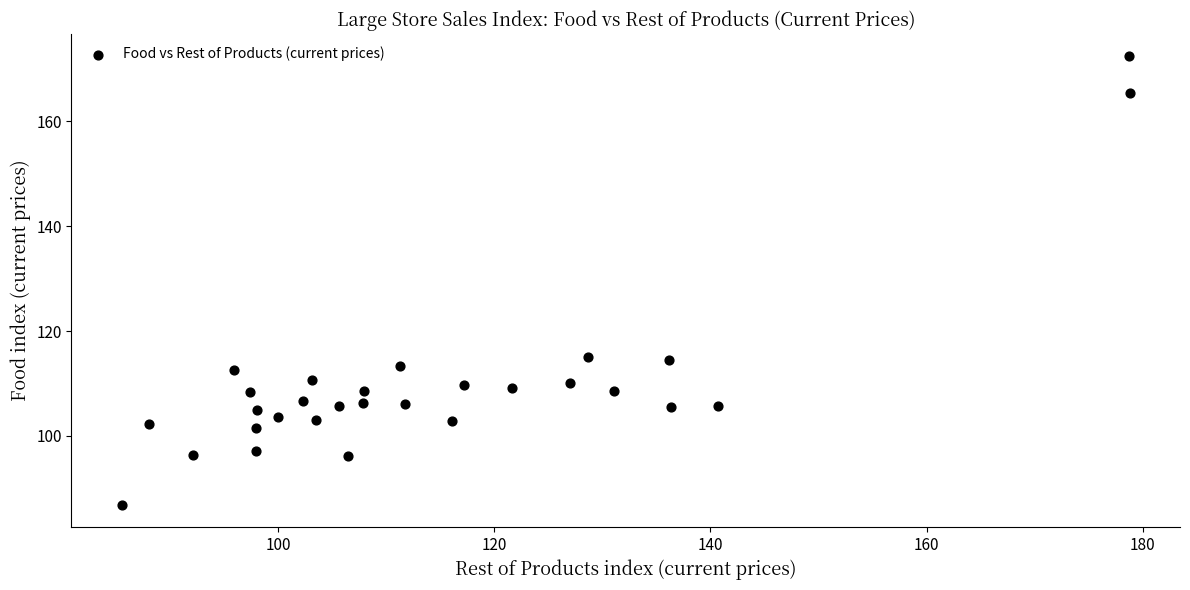

What is the range of Y values (max minus min)?

85.5